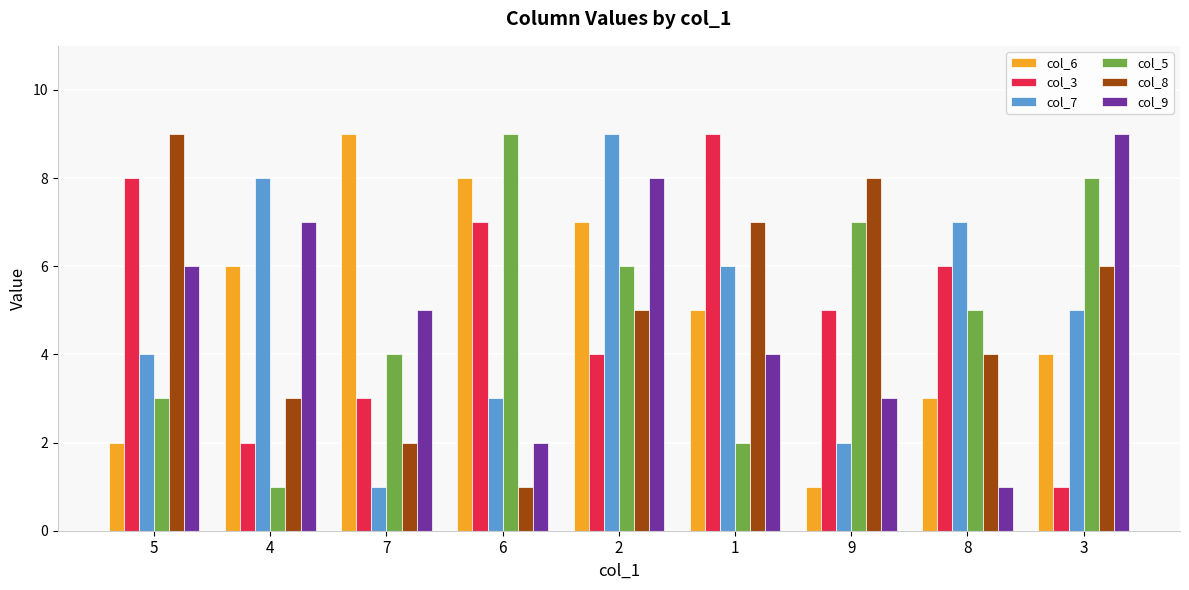

Rank the series at 3 from lowest to highest value.

col_3, col_6, col_7, col_8, col_5, col_9